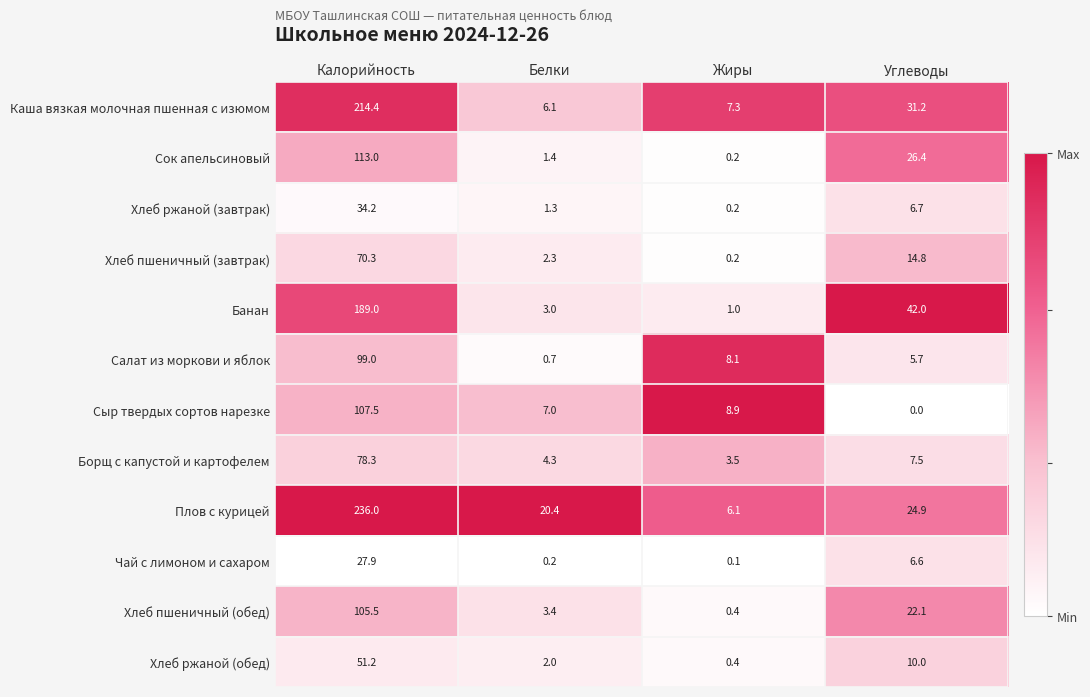

Rank the series at Белки from lowest to highest value.

Чай с лимоном и сахаром, Салат из моркови и яблок, Хлеб ржаной (завтрак), Сок апельсиновый, Хлеб ржаной (обед), Хлеб пшеничный (завтрак), Банан, Хлеб пшеничный (обед), Борщ с капустой и картофелем, Каша вязкая молочная пшенная с изюмом, Сыр твердых сортов нарезке, Плов с курицей